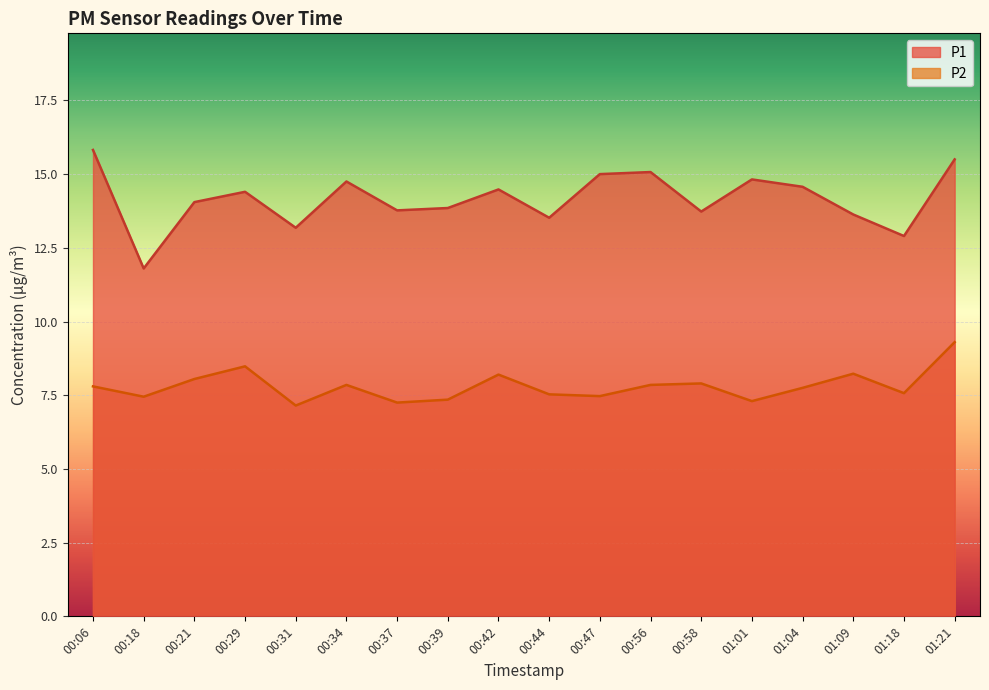

In P1, how many points are lower than both neighbors (excluding endpoints)?

6